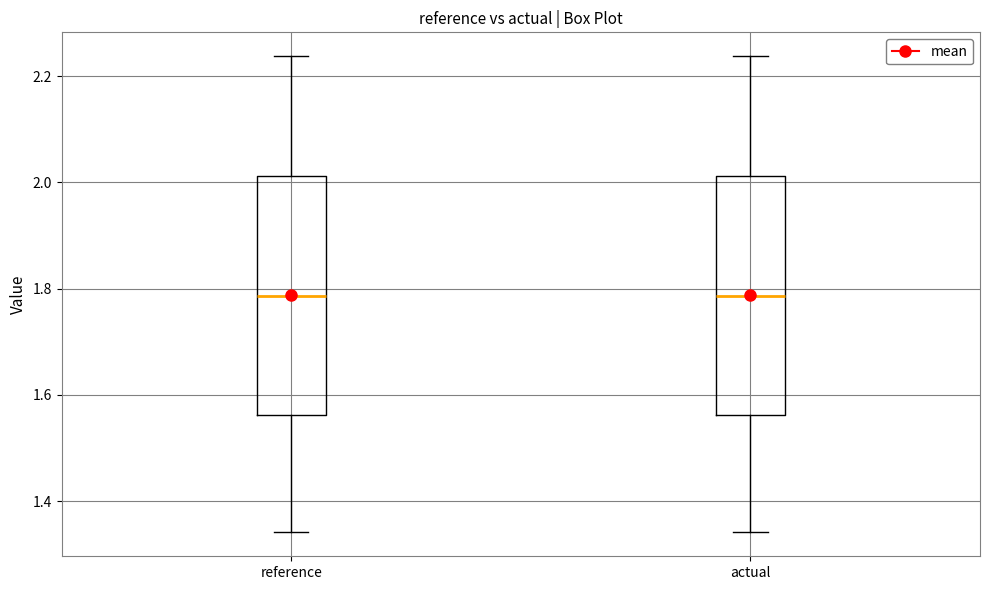

Reading left to right, transcribe this box plot: for each box, give where its median line is, the range the box spans, and where its two whiskers end, as read against the y-axis. The values are not printed on the chart, so give them approximately, as read against the axis.

reference: median 1.78, box 1.56 to 2.02, whiskers 1.34 to 2.24
actual: median 1.78, box 1.56 to 2.02, whiskers 1.34 to 2.24